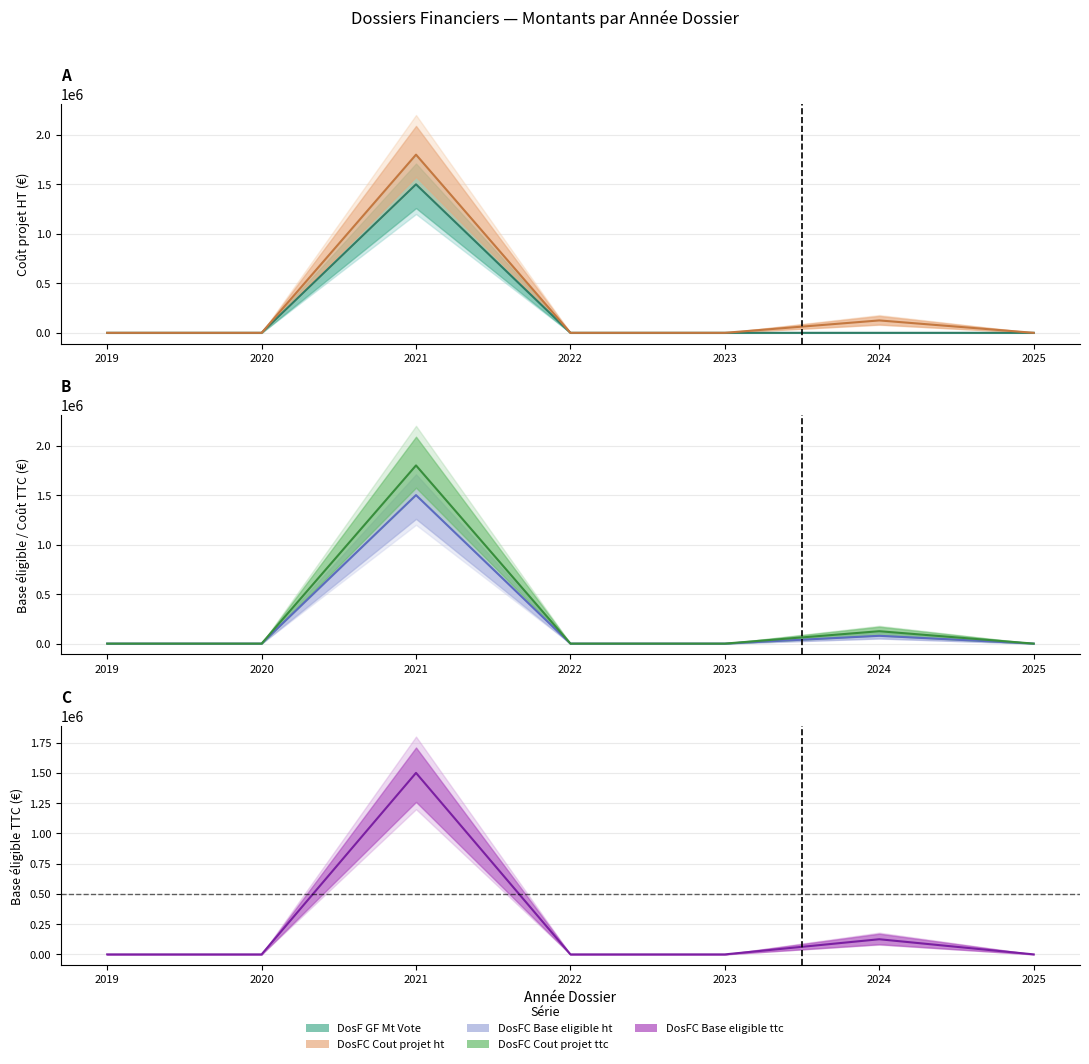

True or false: DosFC Cout projet ttc and DosF GF Mt Vote intersect in this chart.

False